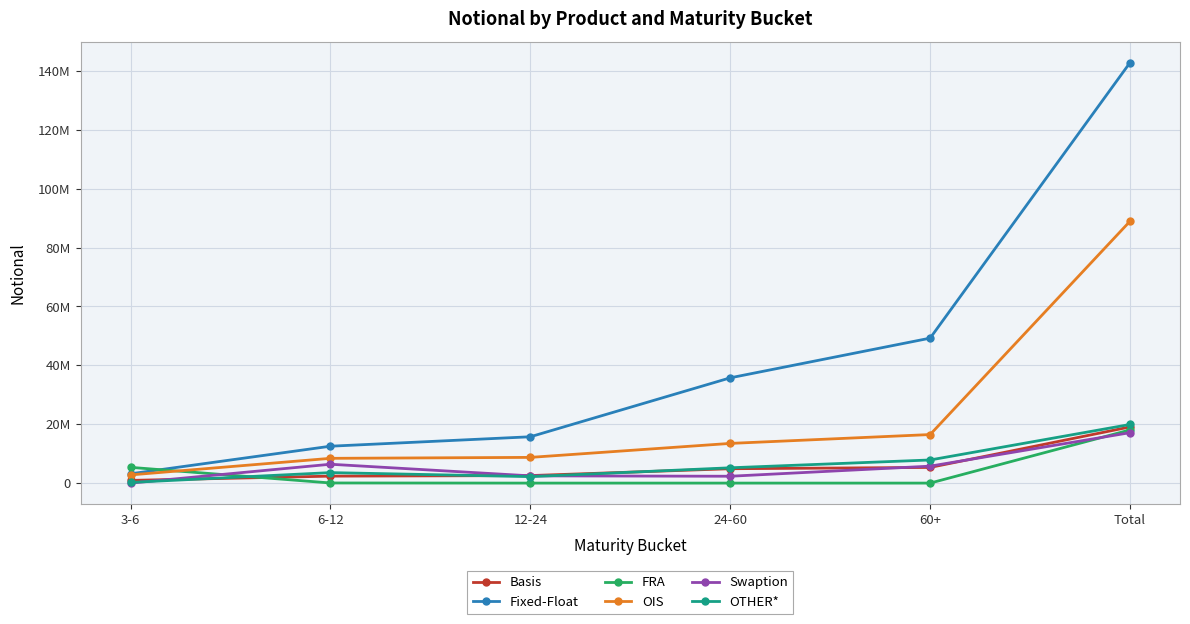

What is the value of the Swaption point at the 4th from the left?

2329425